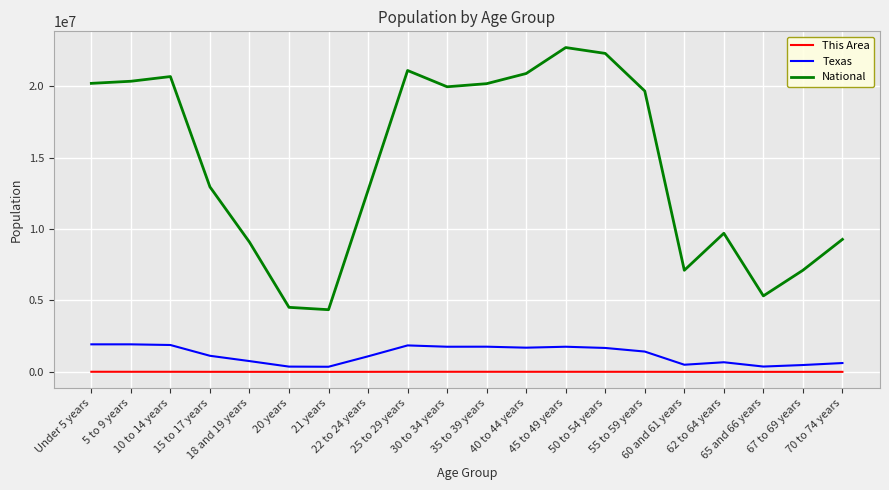

True or false: National and Texas intersect in this chart.

False